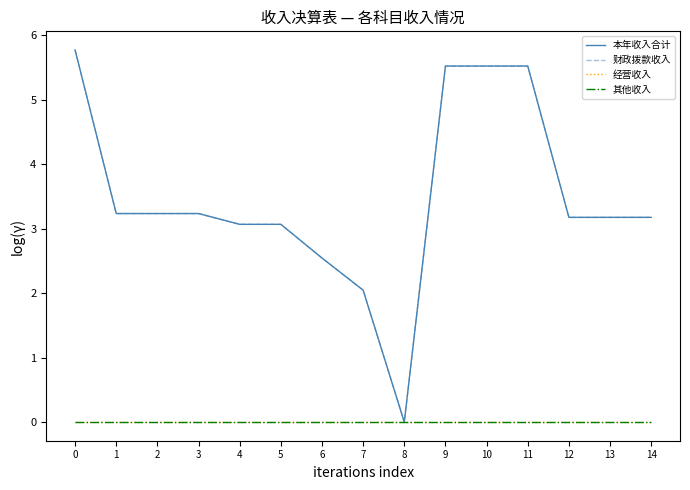

What is the sum of the 本年收入合计 values at 13 and 2?

6.4